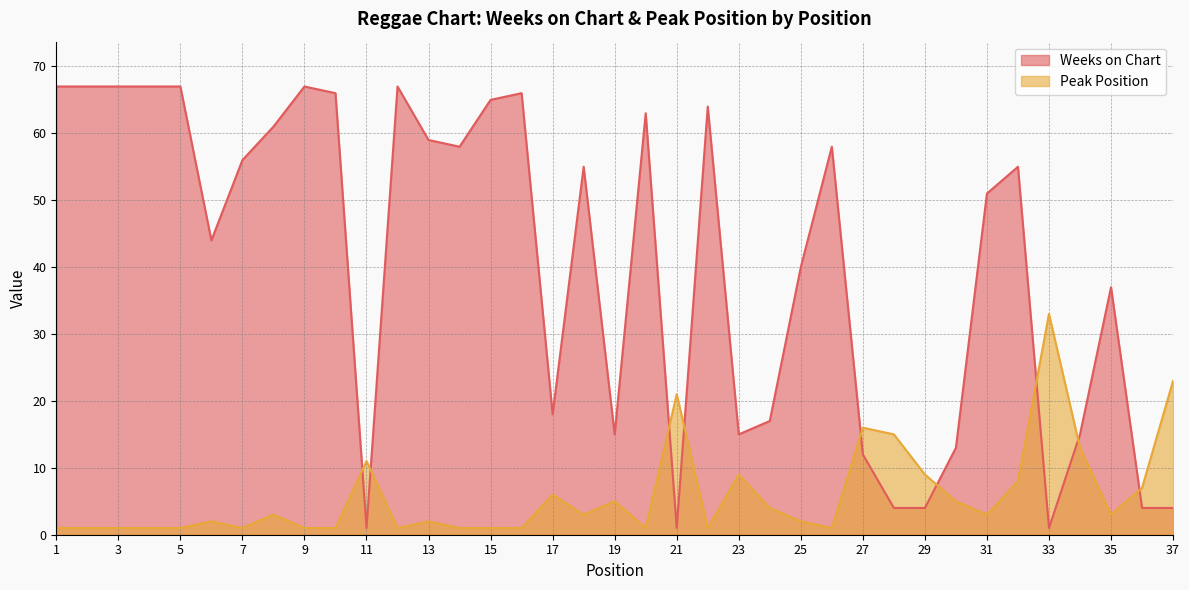

At which label does Weeks on Chart first exceed 55?

1